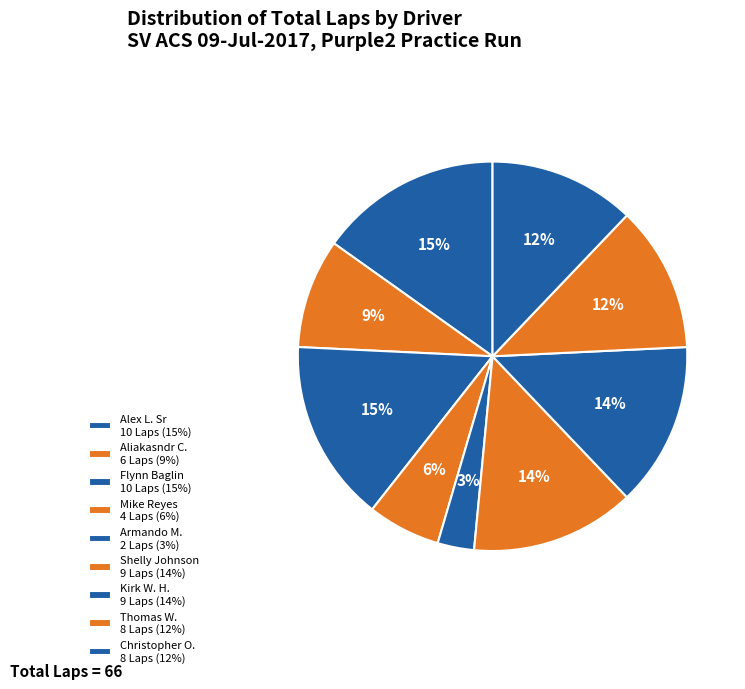

How many segments does this pie chart have?

9